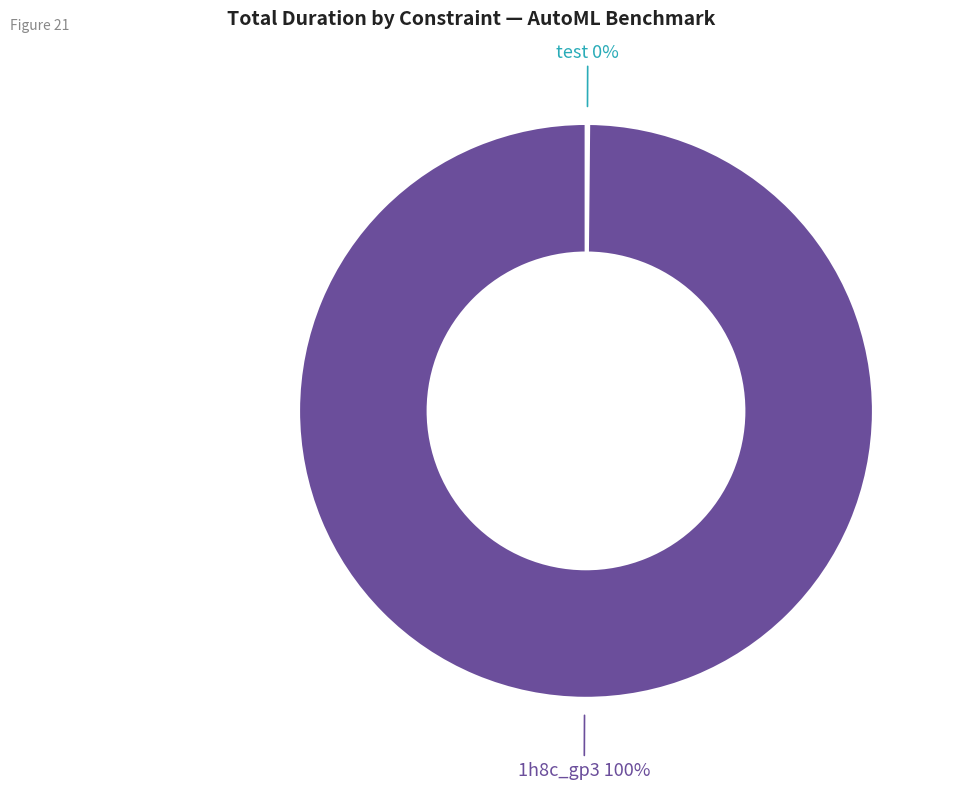

To the nearest percent, what portion does 1h8c_gp3 represent?

100%